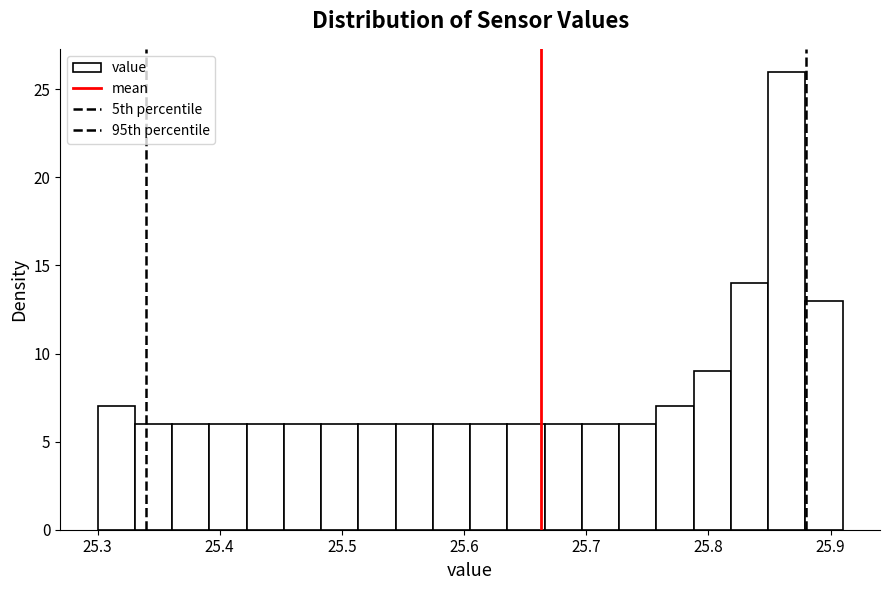

Around what value on the x-axis is the tallest bar? Give the approximate position of its centre, as read against the axis.

25.86